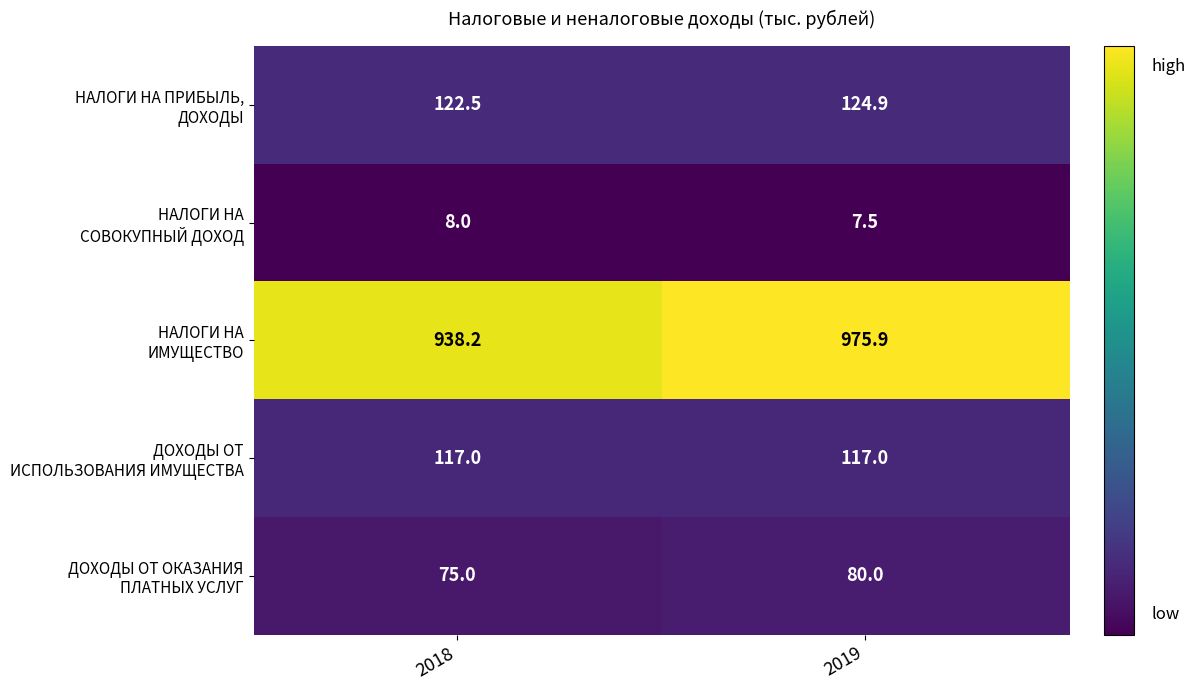

What is the minimum value shown in the chart?

7.5